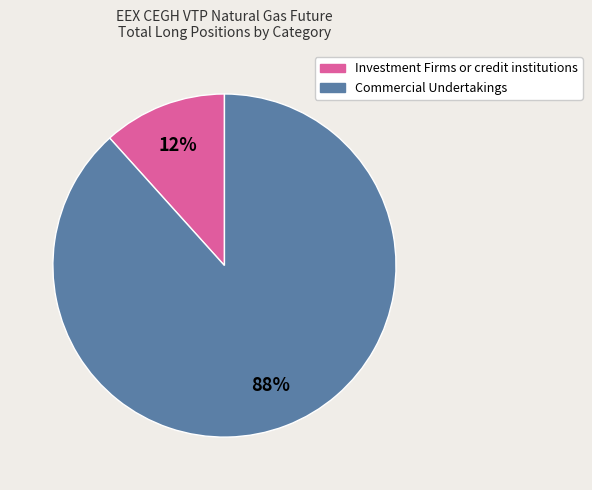

What is the largest slice in the pie chart?

Commercial Undertakings